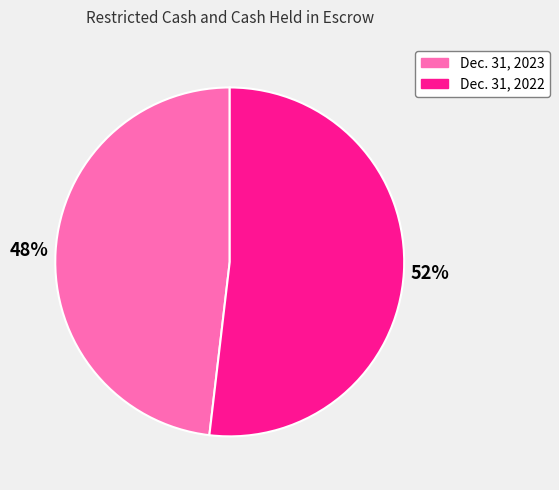

How many slices are in this pie chart?

2